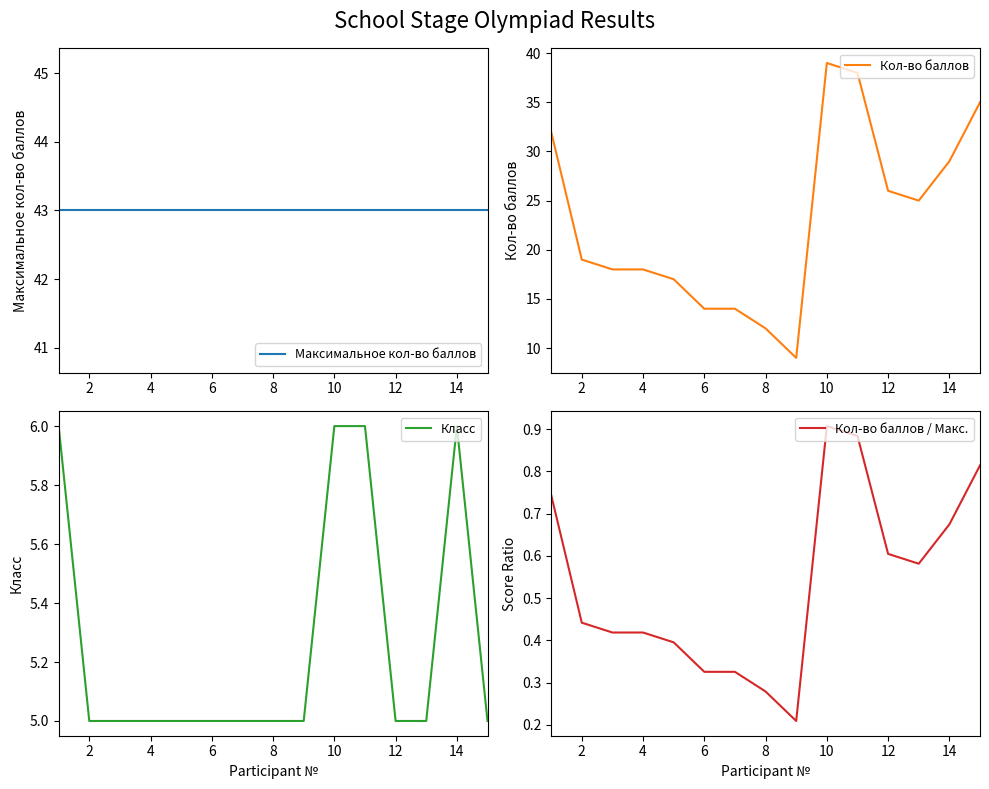

The value of Кол-во баллов at 4 is 18. True or false?

True